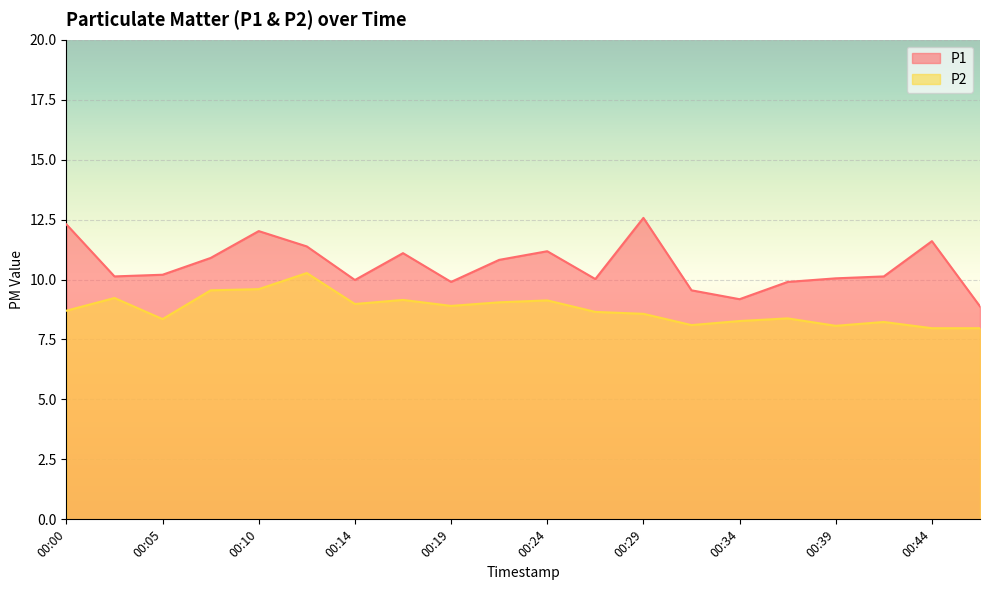

True or false: P1 and P2 intersect in this chart.

False